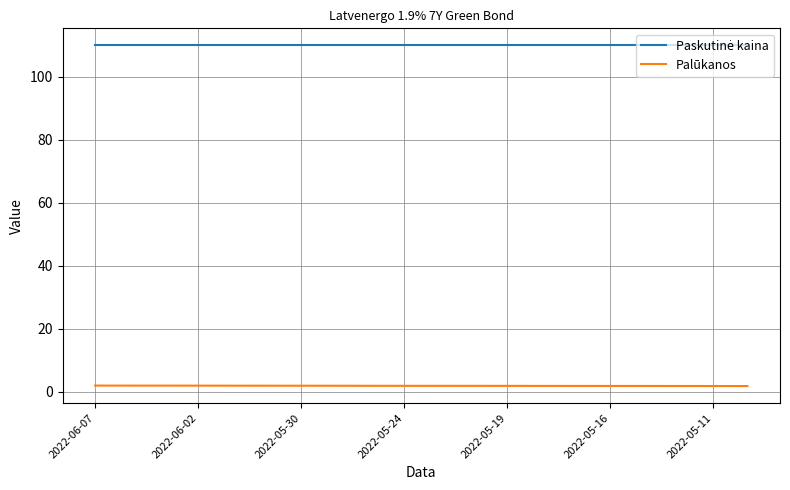

What is the minimum value shown in the chart?

1.7